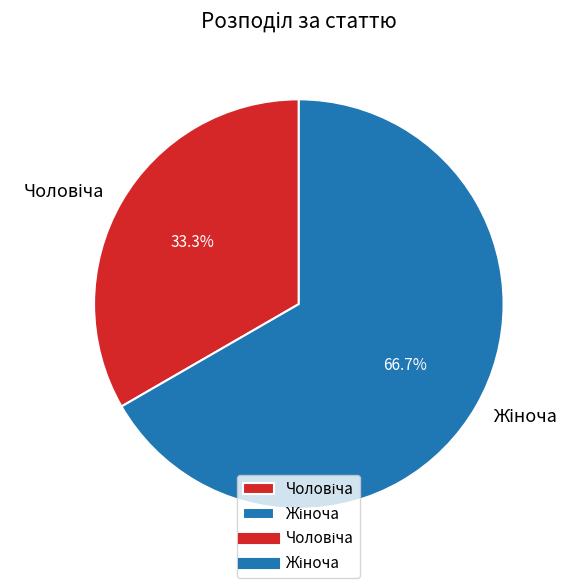

Is there a majority slice in this chart?

Yes